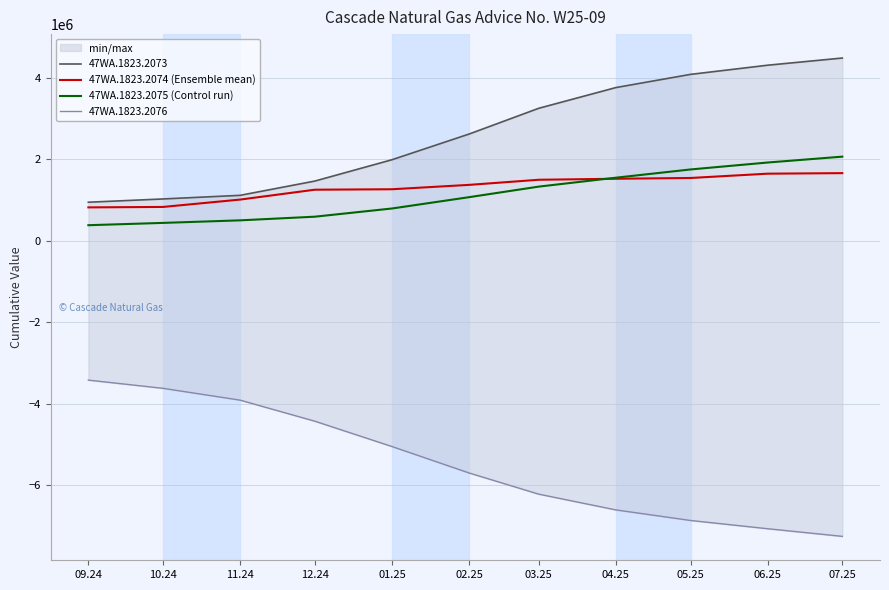

Is it true that 47WA.1823.2073 equals 4134796.9 at 02.25?

False